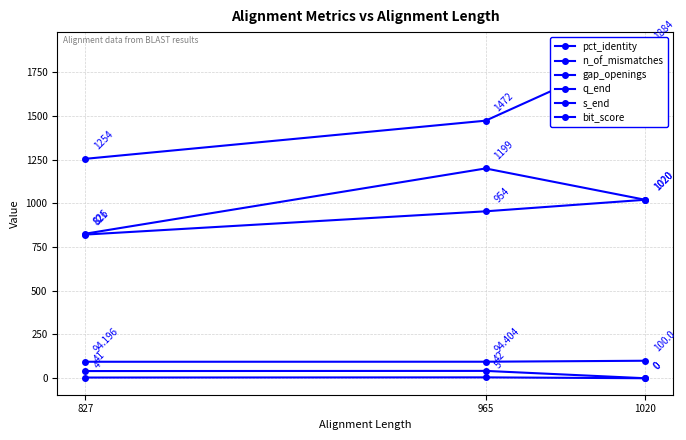

At 965, list the series in order from smallest to largest.

gap_openings, n_of_mismatches, pct_identity, q_end, s_end, bit_score